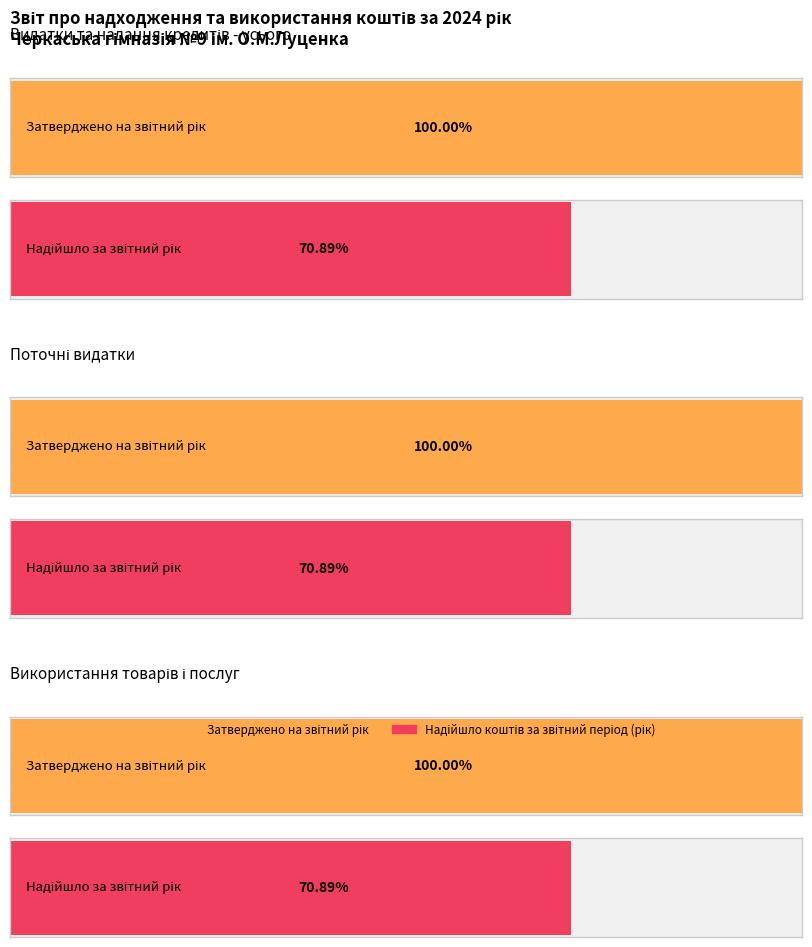

The Надійшло коштів за звітний період (рік) series shows 1319158.4 at Використання товарів і послуг. True or false?

True